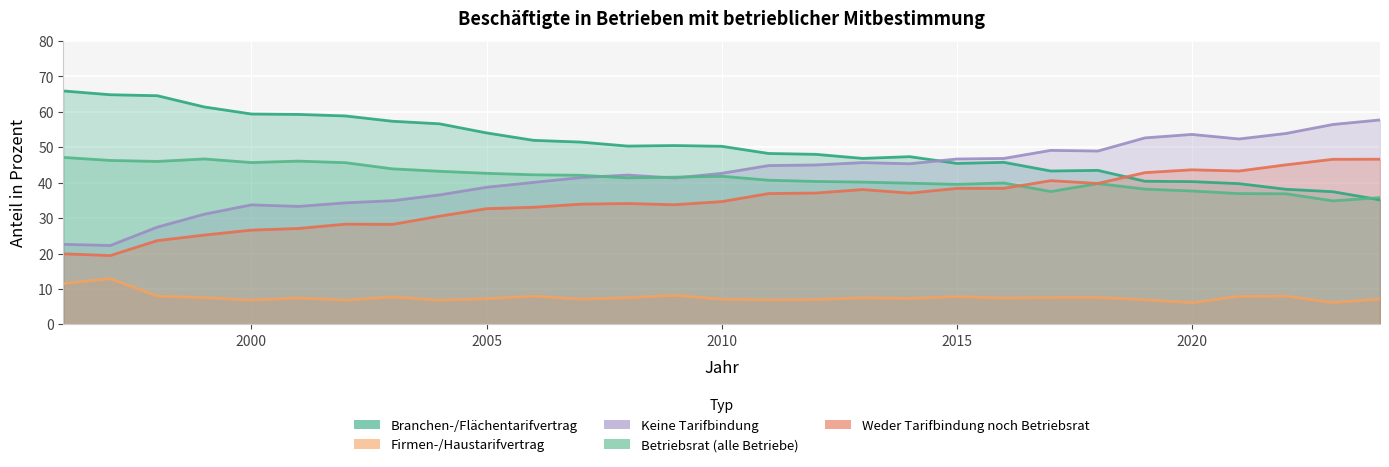

Between 2006 and 2016, which is larger?

2006